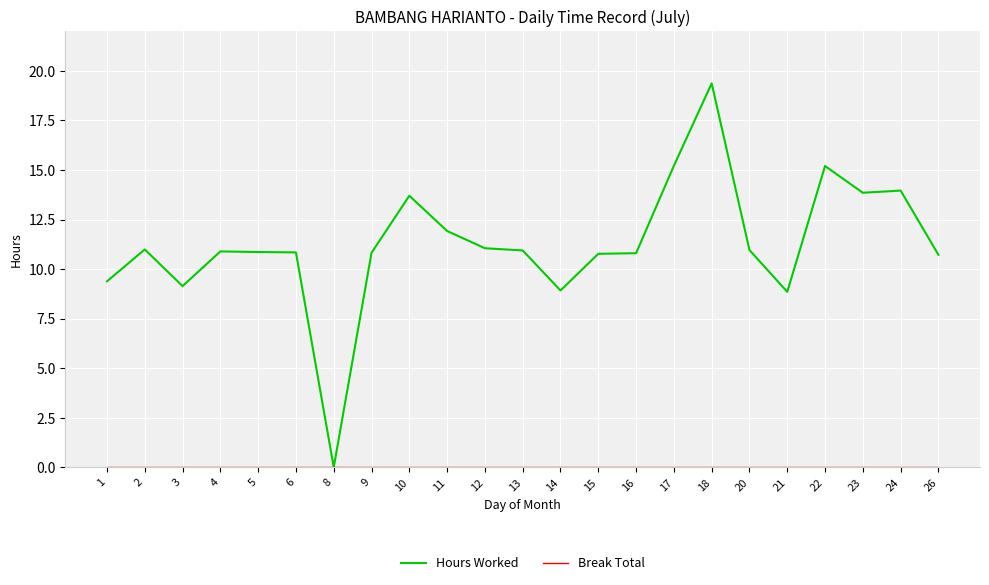

Which series has the largest range (max minus min)?

Hours Worked